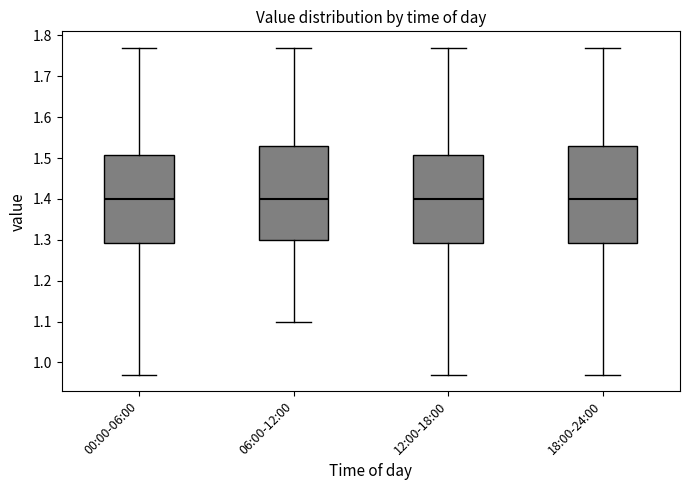

Reading left to right, transcribe this box plot: for each box, give where its median line is, the range the box spans, and where its two whiskers end, as read against the y-axis. The values are not printed on the chart, so give them approximately, as read against the axis.

00:00-06:00: median 1.40, box 1.29 to 1.51, whiskers 0.97 to 1.77
06:00-12:00: median 1.40, box 1.30 to 1.53, whiskers 1.10 to 1.77
12:00-18:00: median 1.40, box 1.29 to 1.51, whiskers 0.97 to 1.77
18:00-24:00: median 1.40, box 1.29 to 1.53, whiskers 0.97 to 1.77